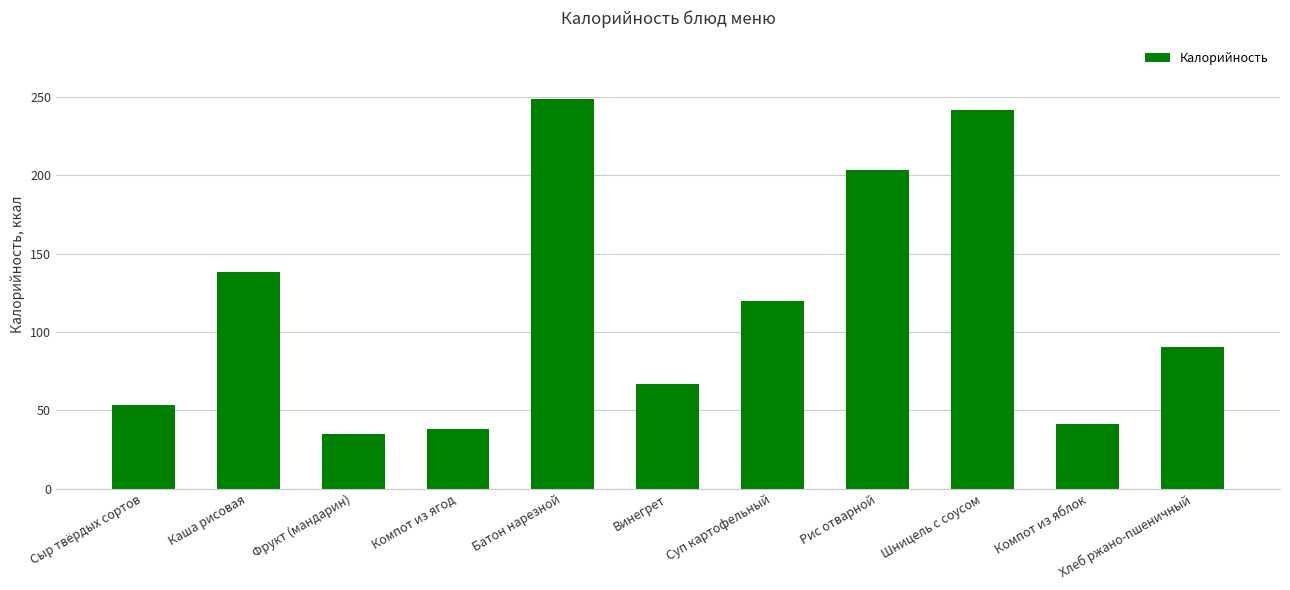

Are the bars horizontal?

No